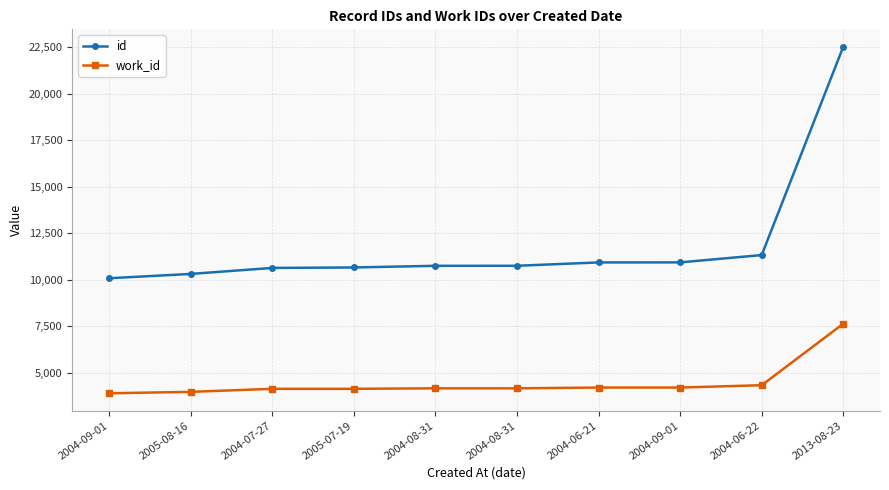

The work_id series shows 4168 at 2004-08-31. True or false?

True